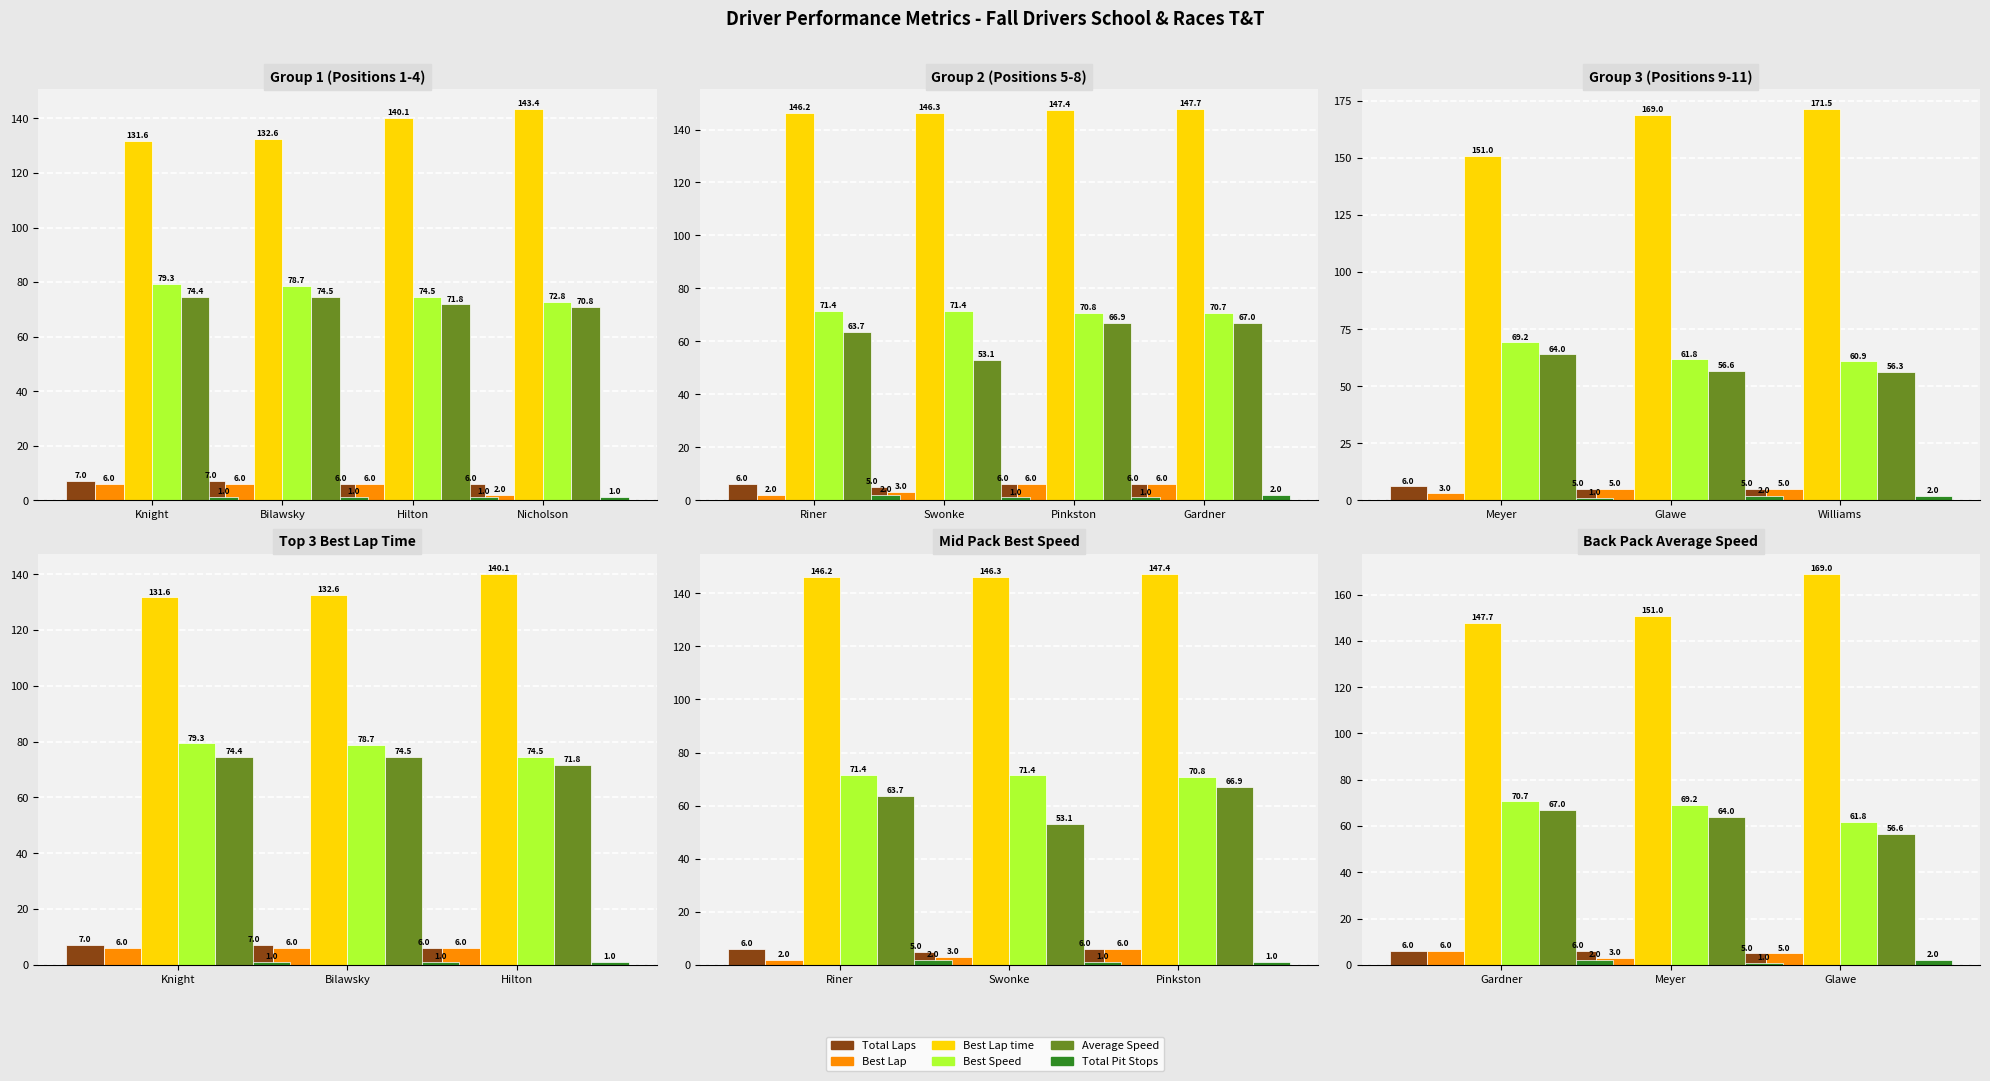

What are all the series names shown in the legend?

Total Laps, Best Lap, Best Lap time, Best Speed, Average Speed, Total Pit Stops